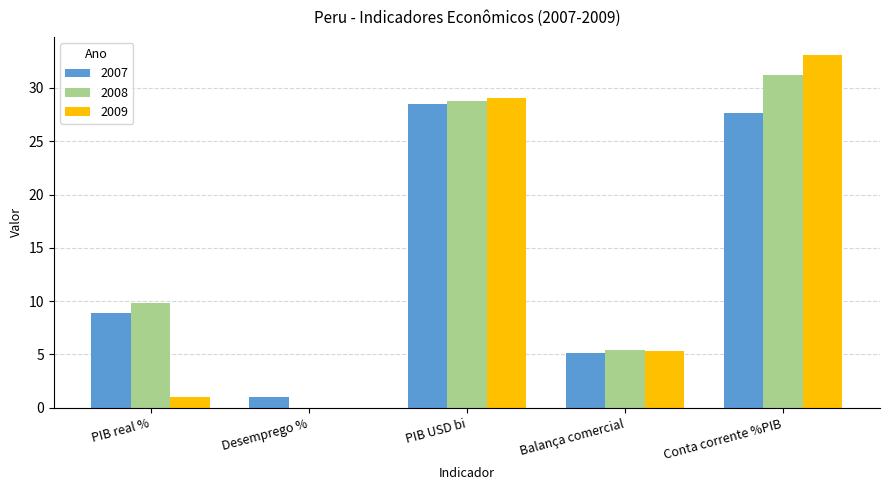

Are the bars horizontal?

No